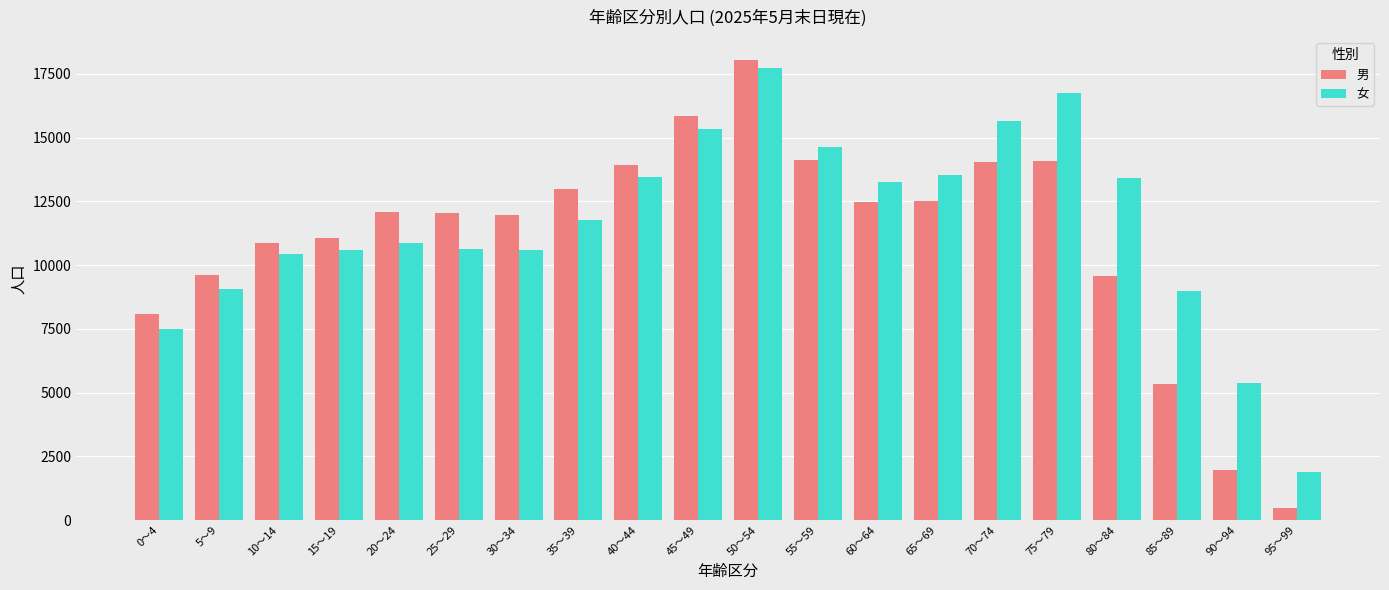

Is it true that 女 equals 23959 at 55～59?

False